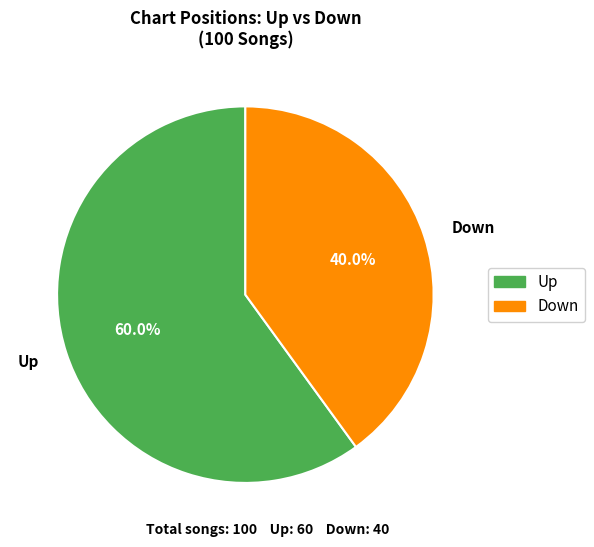

What is the largest slice in the pie chart?

Up